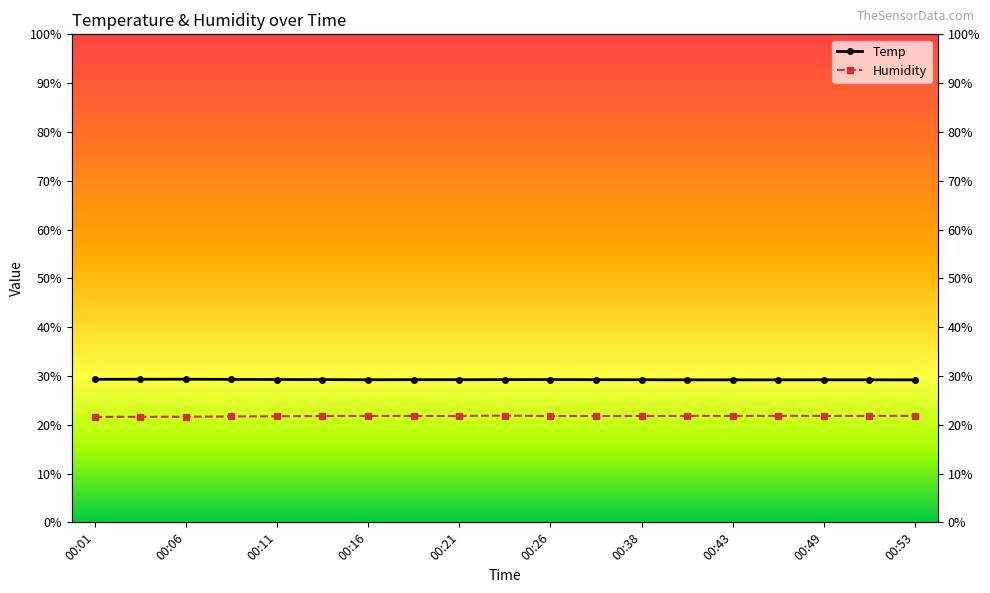

True or false: Temp and Humidity intersect in this chart.

False